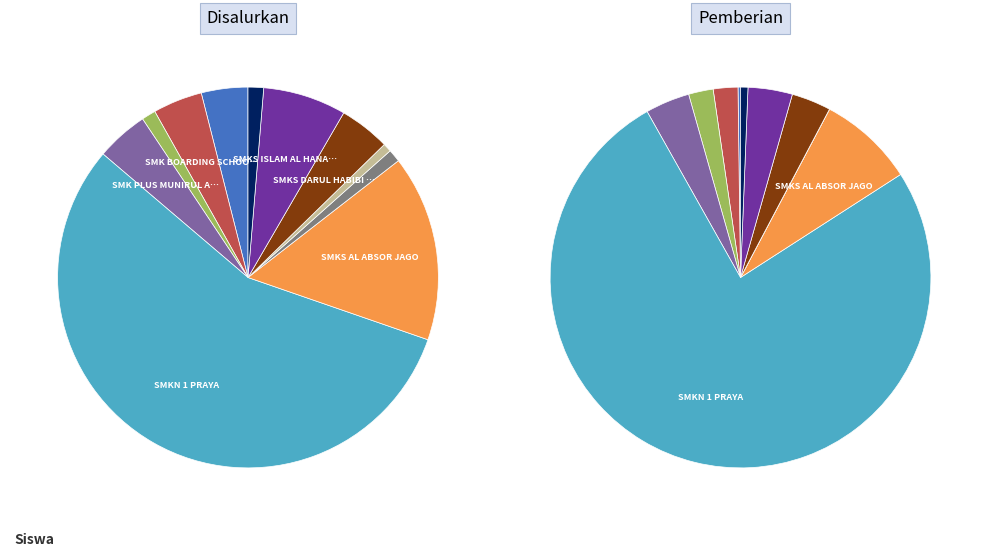

Do SMKS DARUL HABIBI PAOK TAWAH and SMKS RINJANI PRAYA together represent more than half of the pie?

No